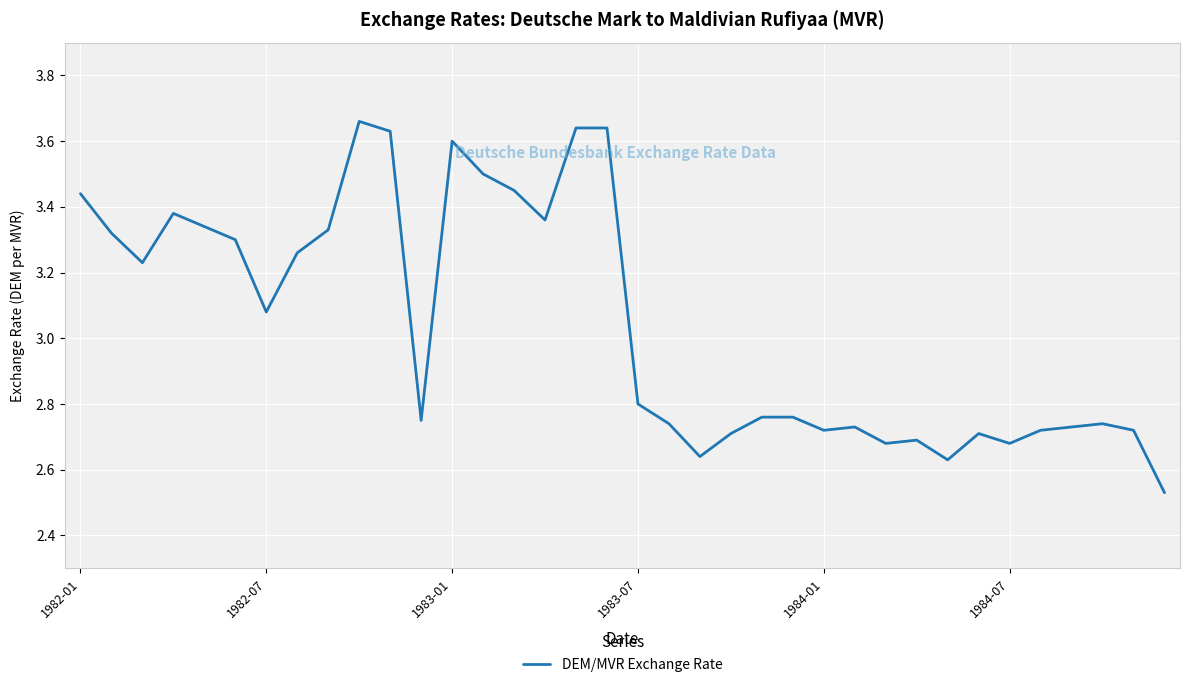

What is the difference between the maximum and minimum values?

1.1